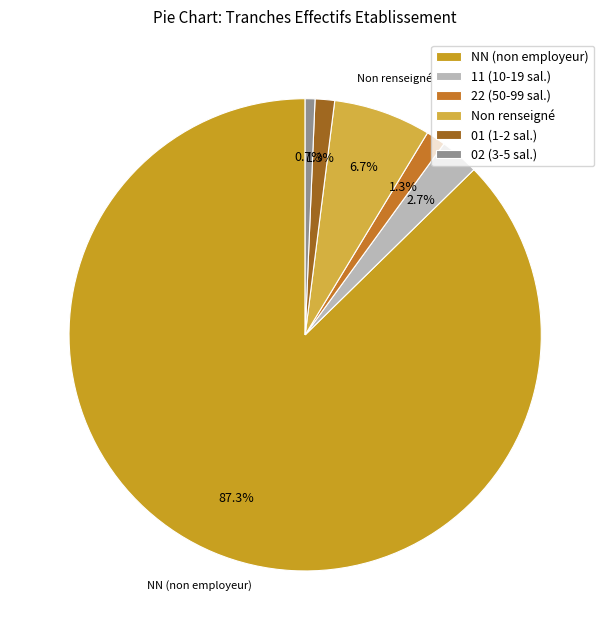

How many slices are in this pie chart?

6